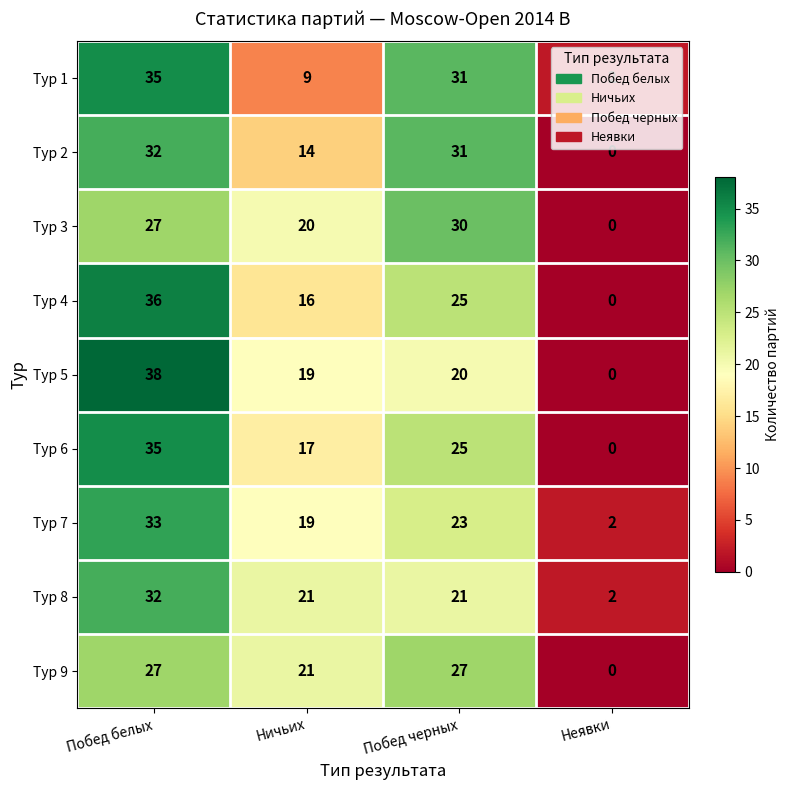

The Тур 9 series shows 21 at Ничьих. True or false?

True